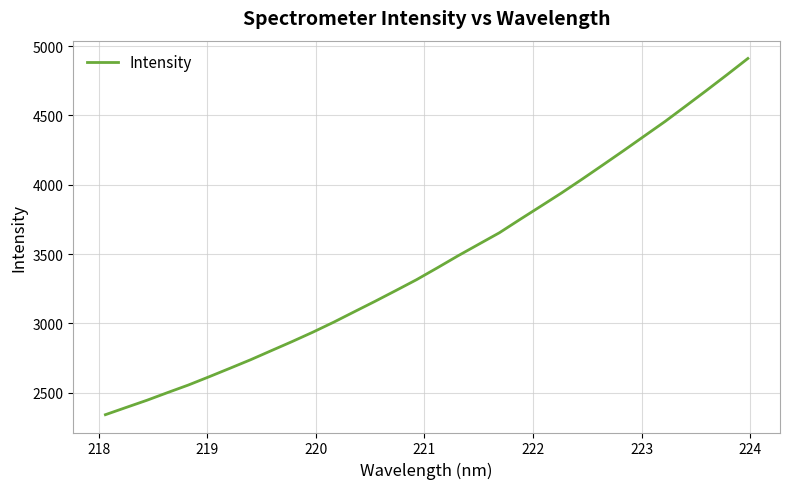

What is the minimum value shown in the chart?

2341.6